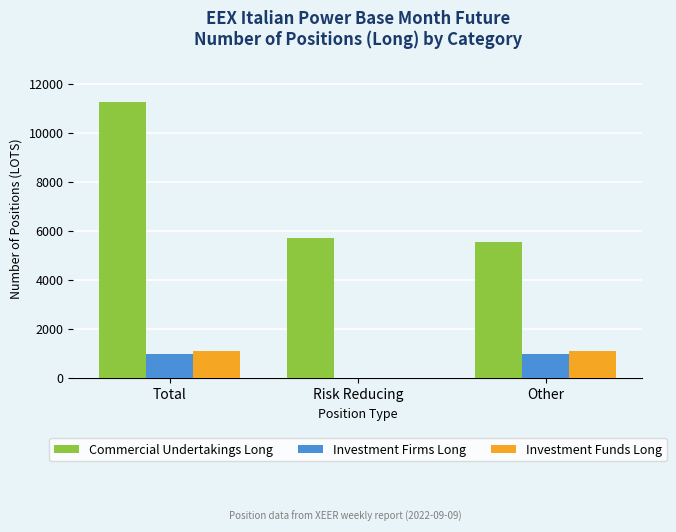

What is the total value across all series at Other?

7637